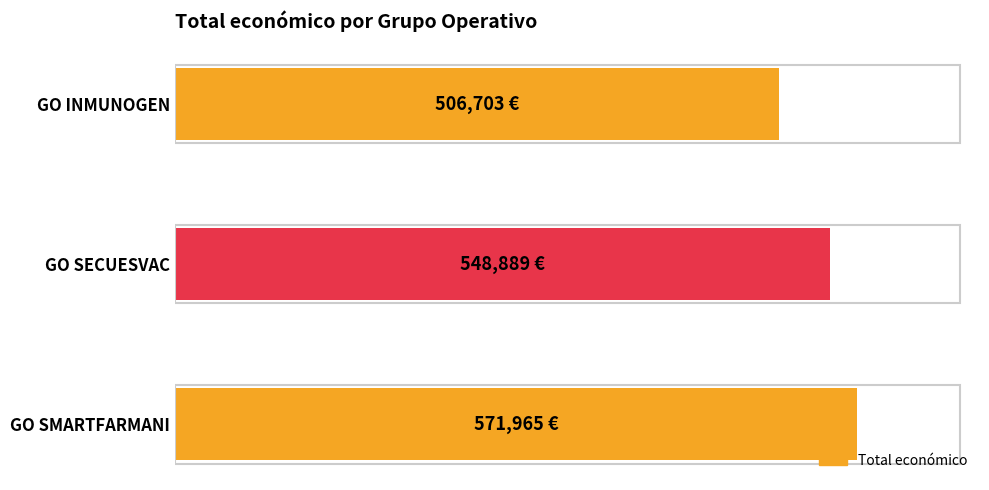

Does the chart contain any negative values?

No